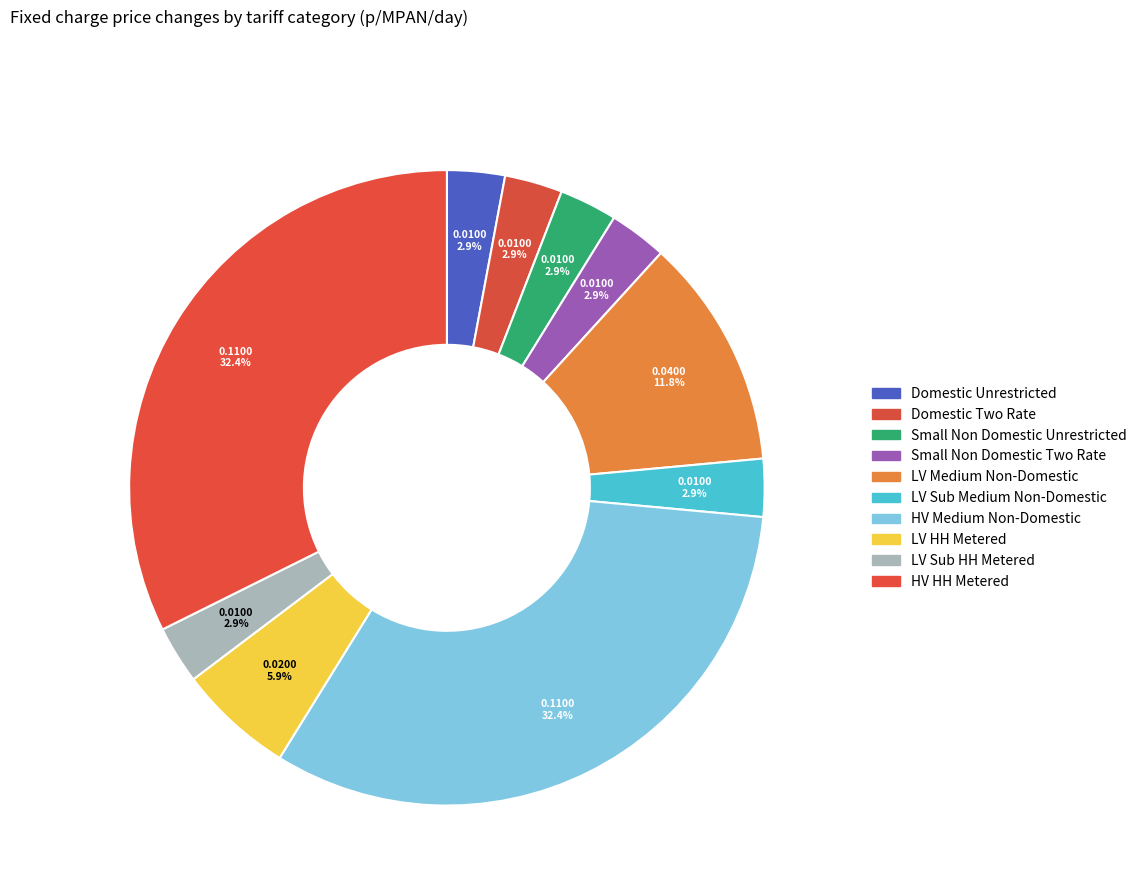

Rank the categories by value from highest to lowest.

HV Medium Non-Domestic, HV HH Metered, LV Medium Non-Domestic, LV HH Metered, Domestic Unrestricted, Domestic Two Rate, Small Non Domestic Unrestricted, Small Non Domestic Two Rate, LV Sub Medium Non-Domestic, LV Sub HH Metered